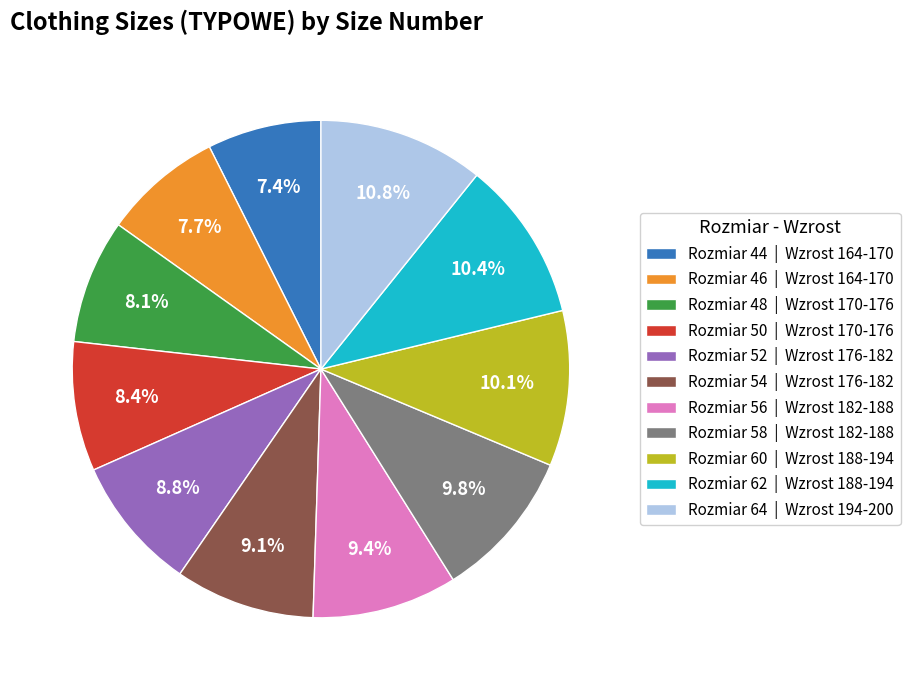

Is there a majority slice in this chart?

No